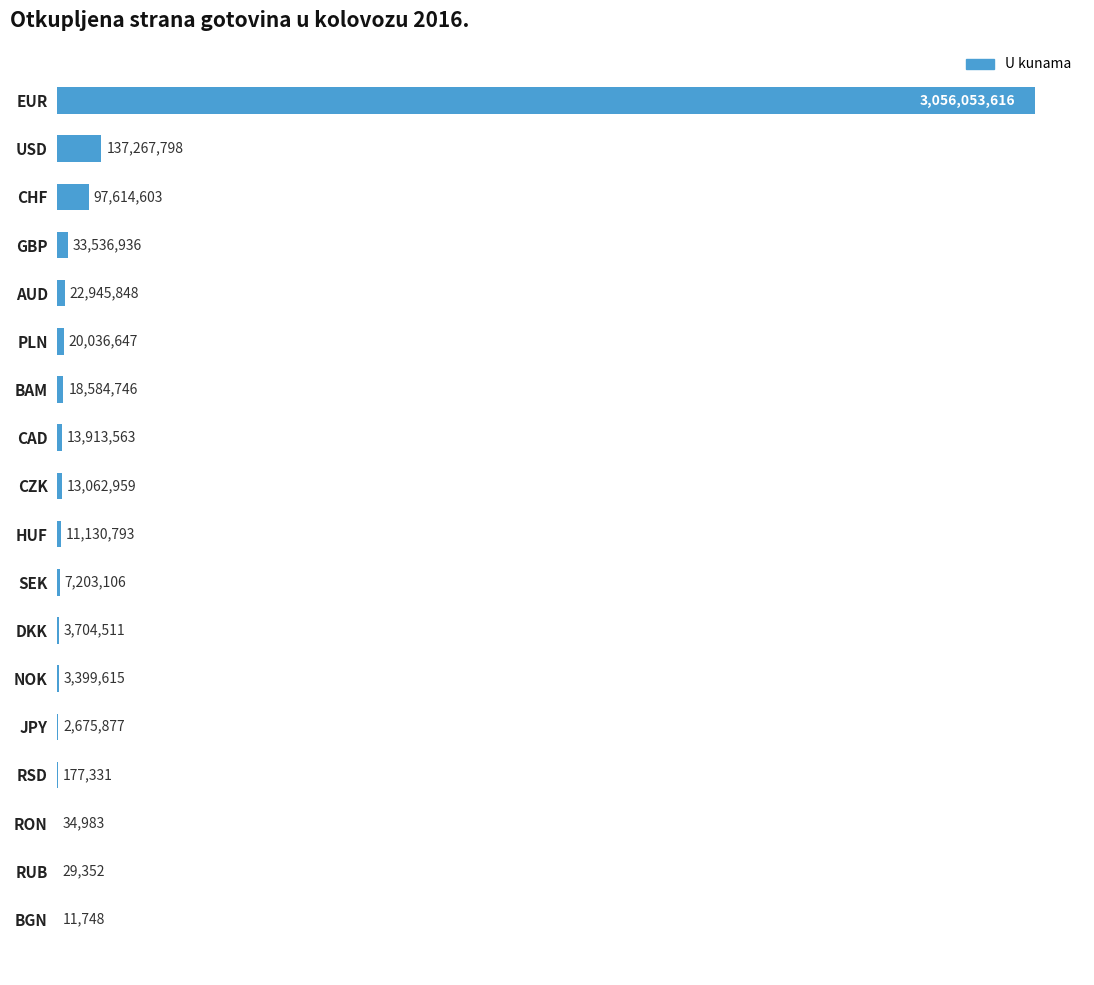

What is the maximum value shown in the chart?

3056053616